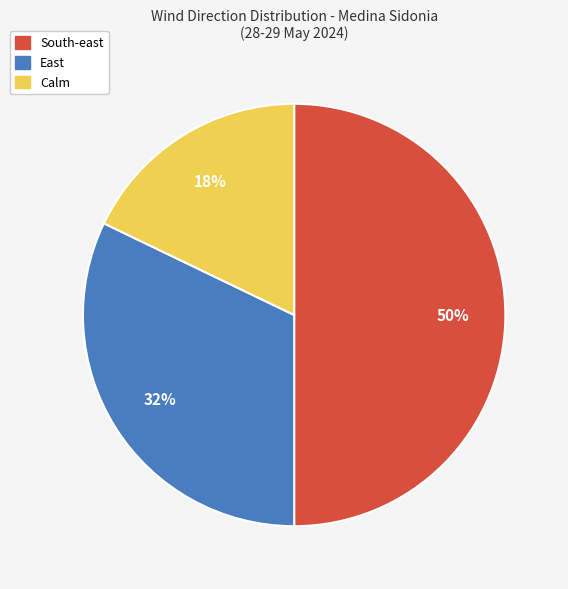

True or false: Calm accounts for 28% of the total.

False